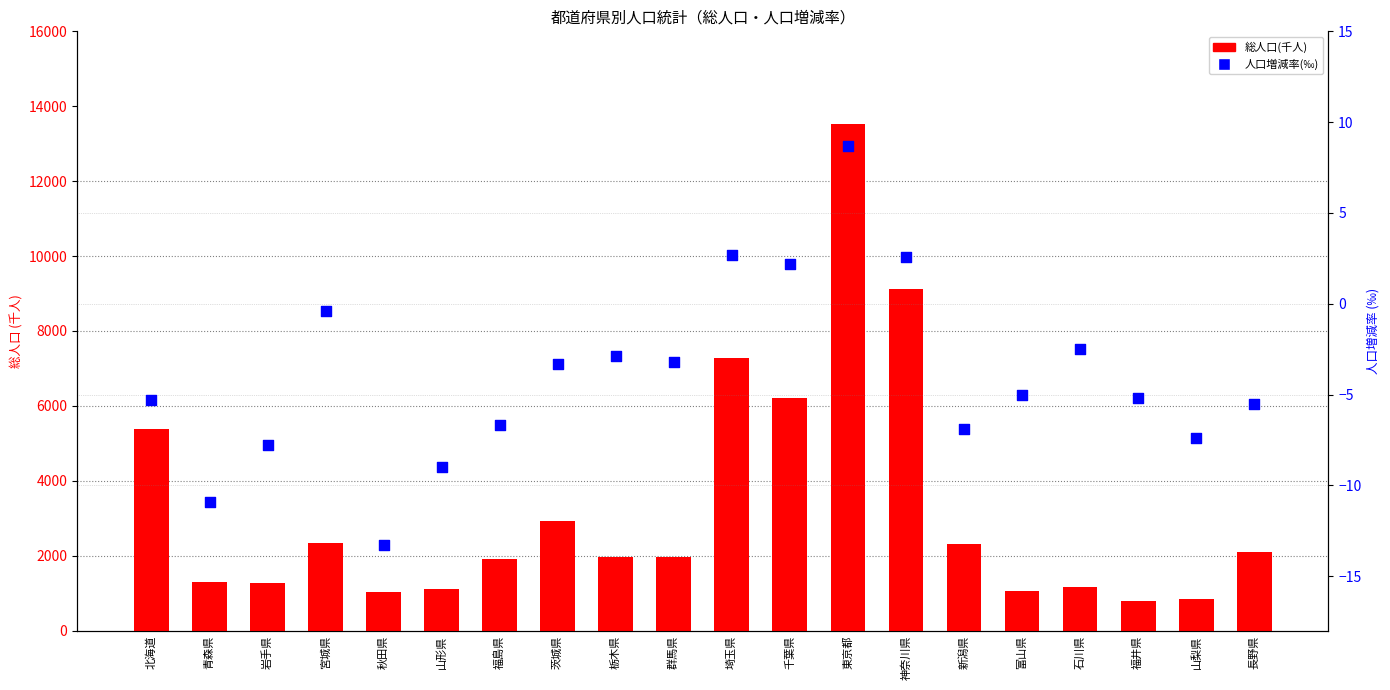

What are all the series names shown in the legend?

総人口(千人), 人口増減率(‰)